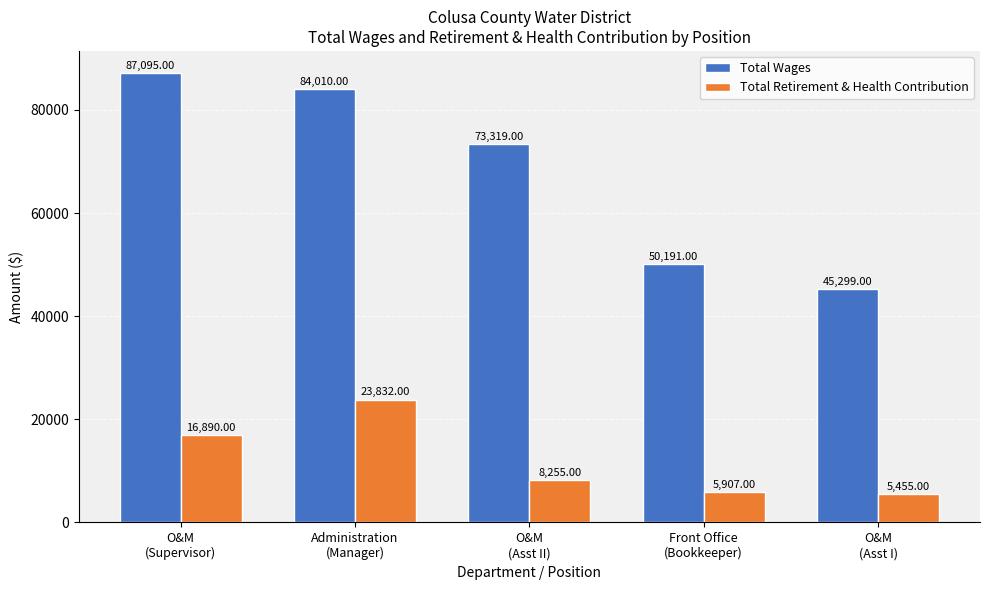

What is the label of the 3rd bar from the right?

O&M
(Asst II)